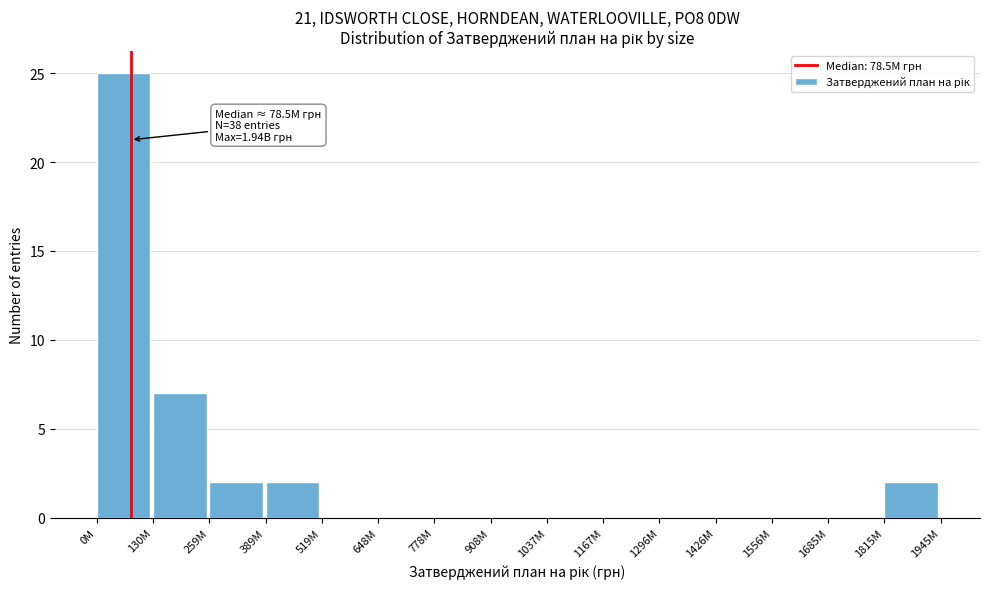

Reading left to right, extract all data points from this chart.

0M=25	130M=7	259M=2	389M=2	519M=0	648M=0	778M=0	908M=0	1037M=0	1167M=0	1296M=0	1426M=0	1556M=0	1685M=0	1815M=2